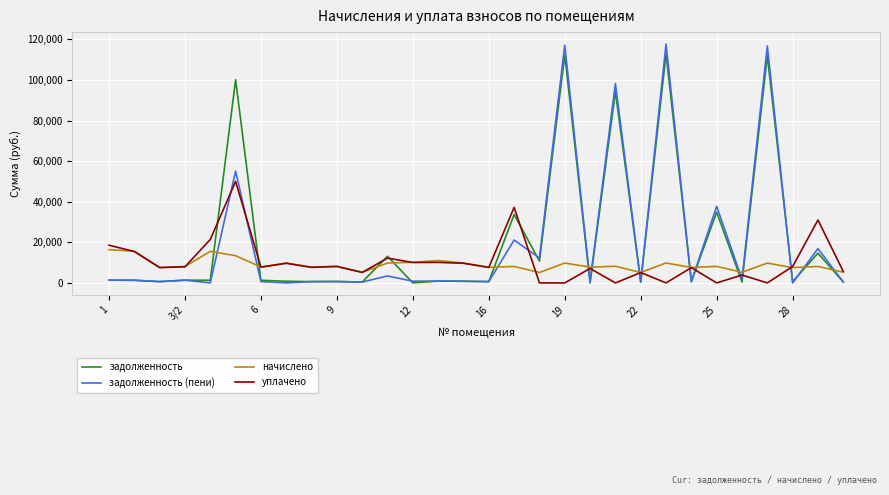

Which series has the widest spread of values?

задолженность (пени)